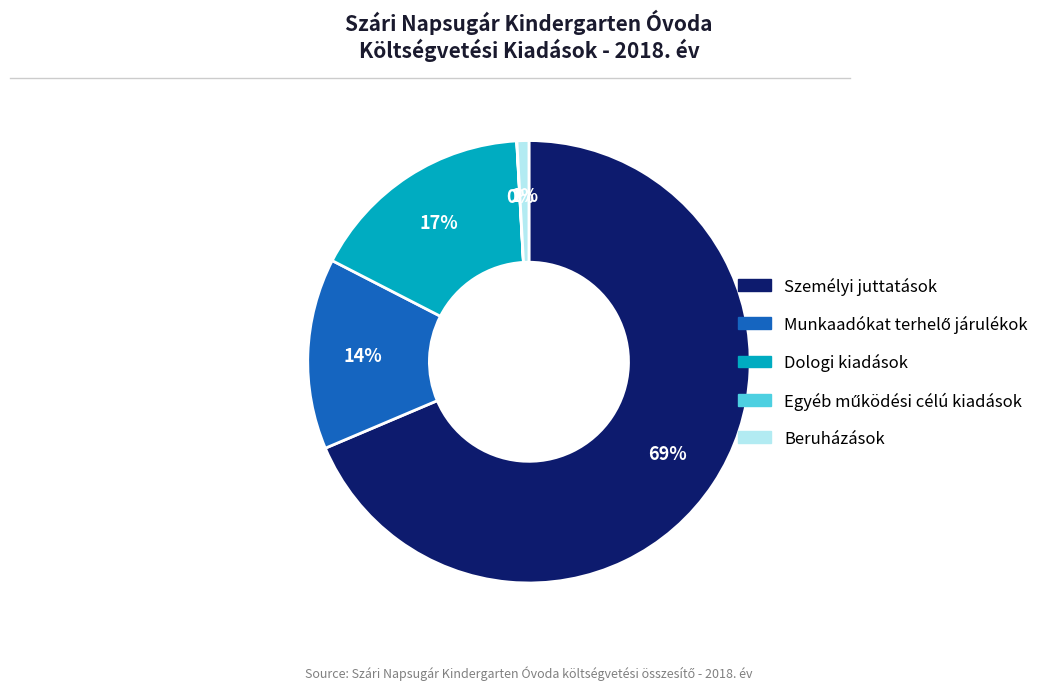

Which has a higher value, Személyi juttatások or Dologi kiadások?

Személyi juttatások